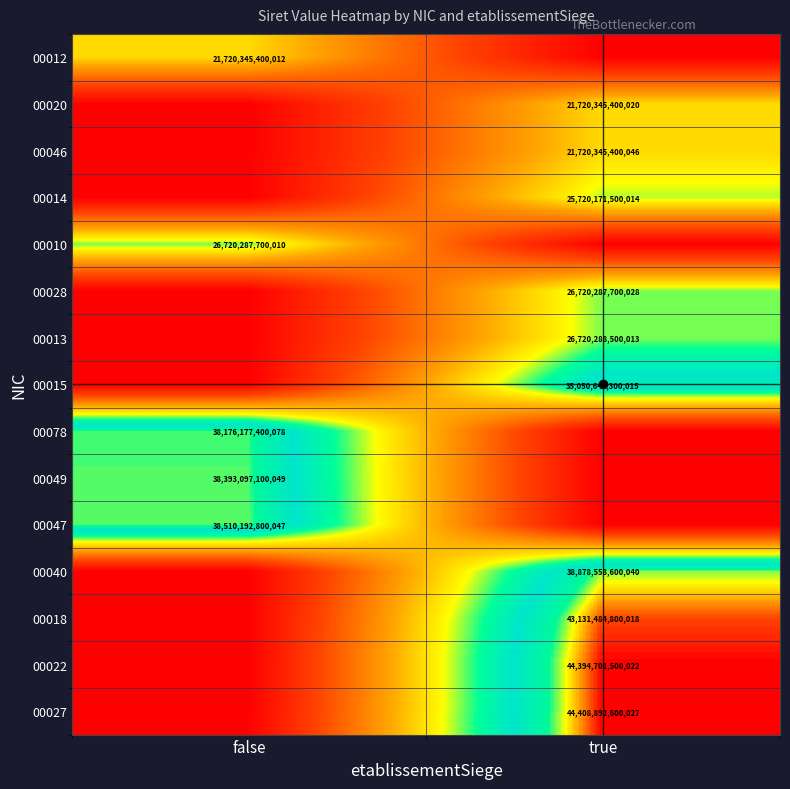

At which category is the sum across all series the highest?

true